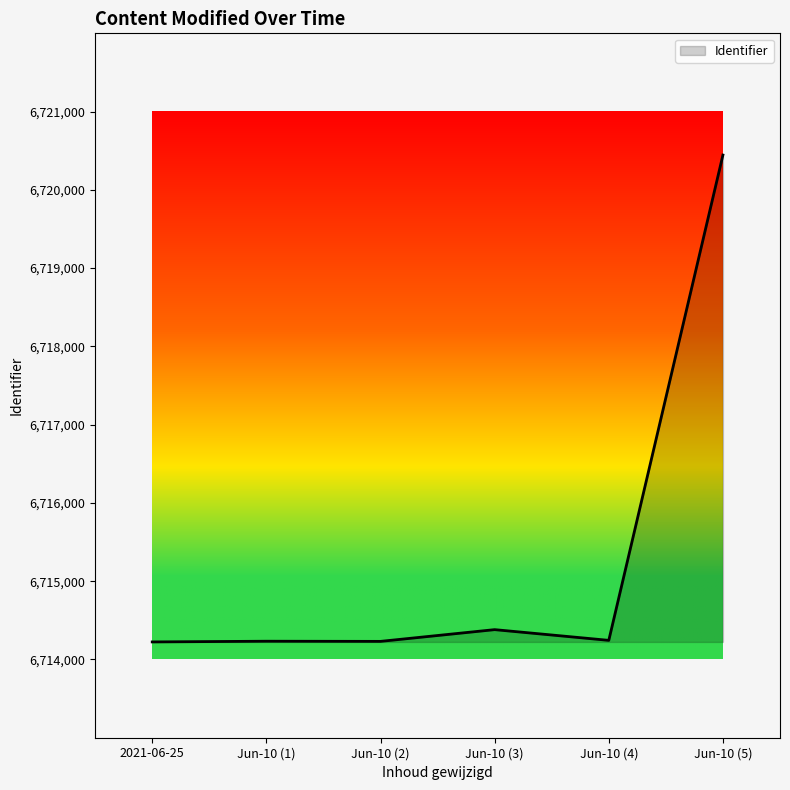

Is it true that the value at Jun-10 (3) is 1794577?

False